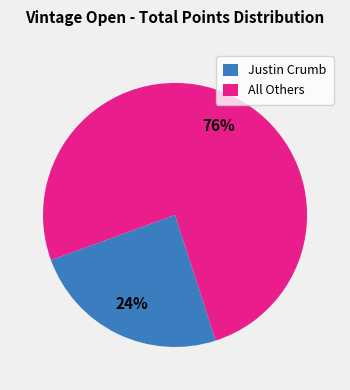

To the nearest percent, what is the average slice percentage?

50%